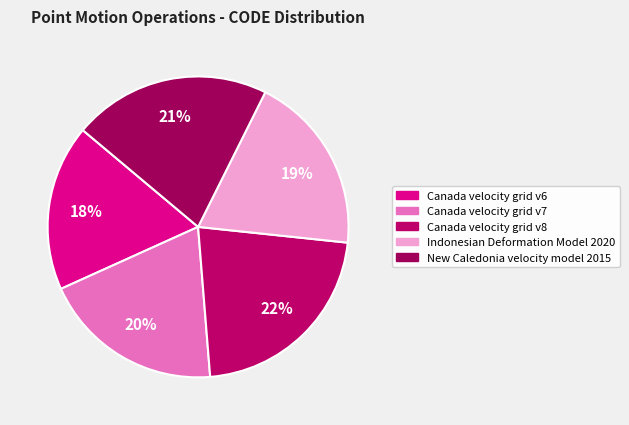

What percentage is the Indonesian Deformation Model 2020 slice, to the nearest percent?

19%